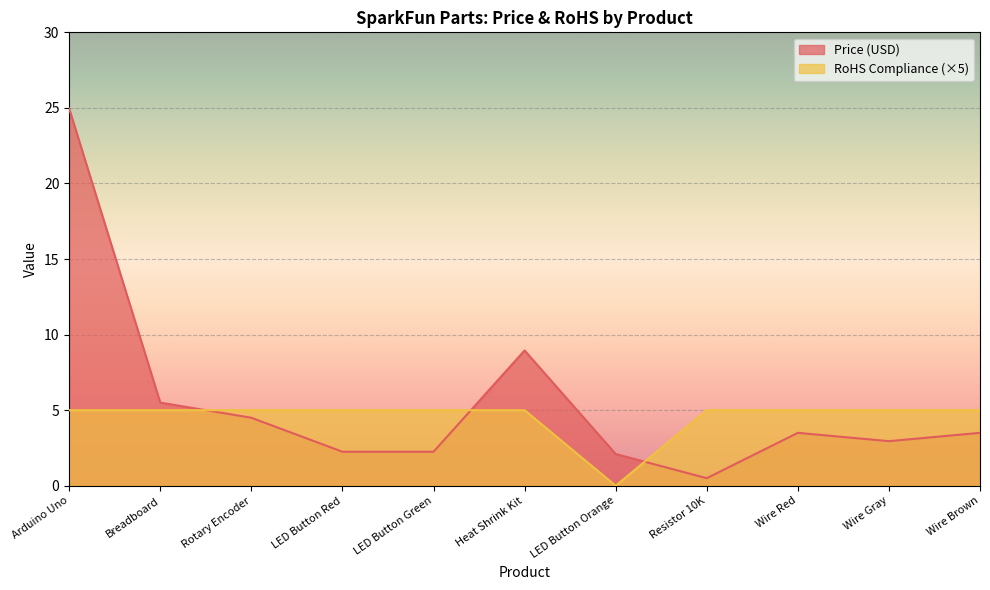

List the series in order of their peak value, lowest first.

RoHS Compliance (×5), Price (USD)